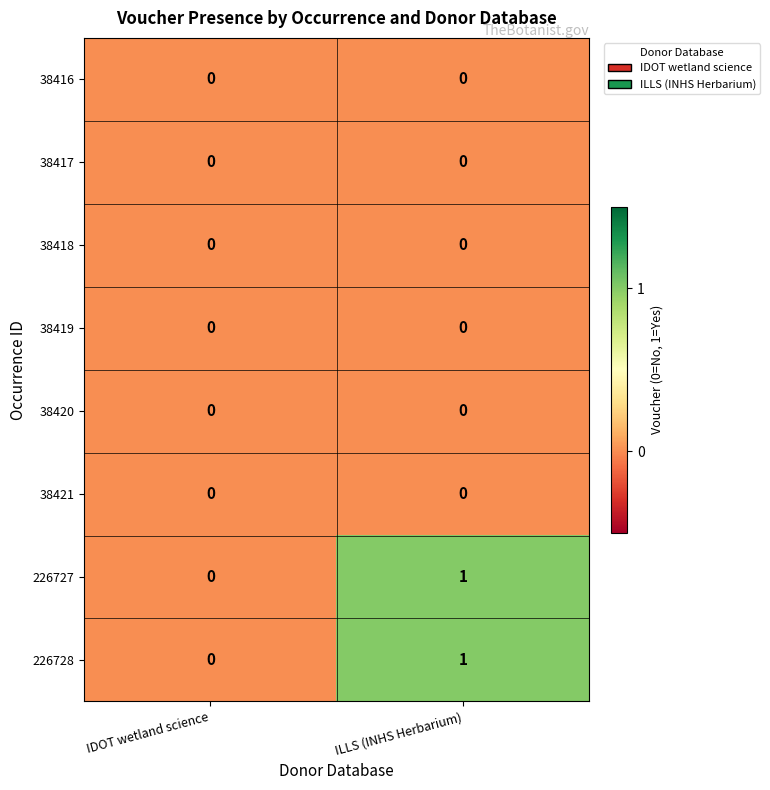

The value of 38420 at ILLS (INHS Herbarium) is 0. True or false?

True